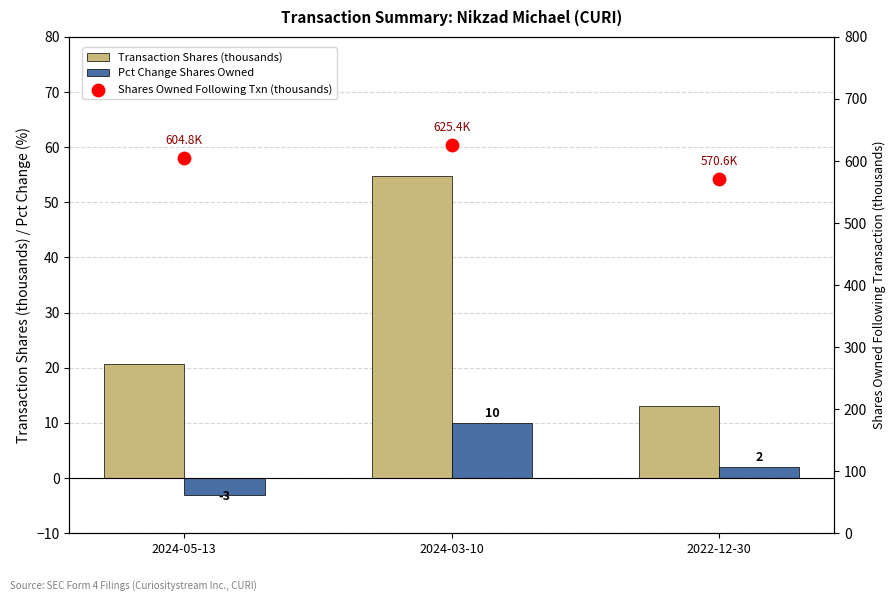

At how many categories does at least one series exceed 611?

1